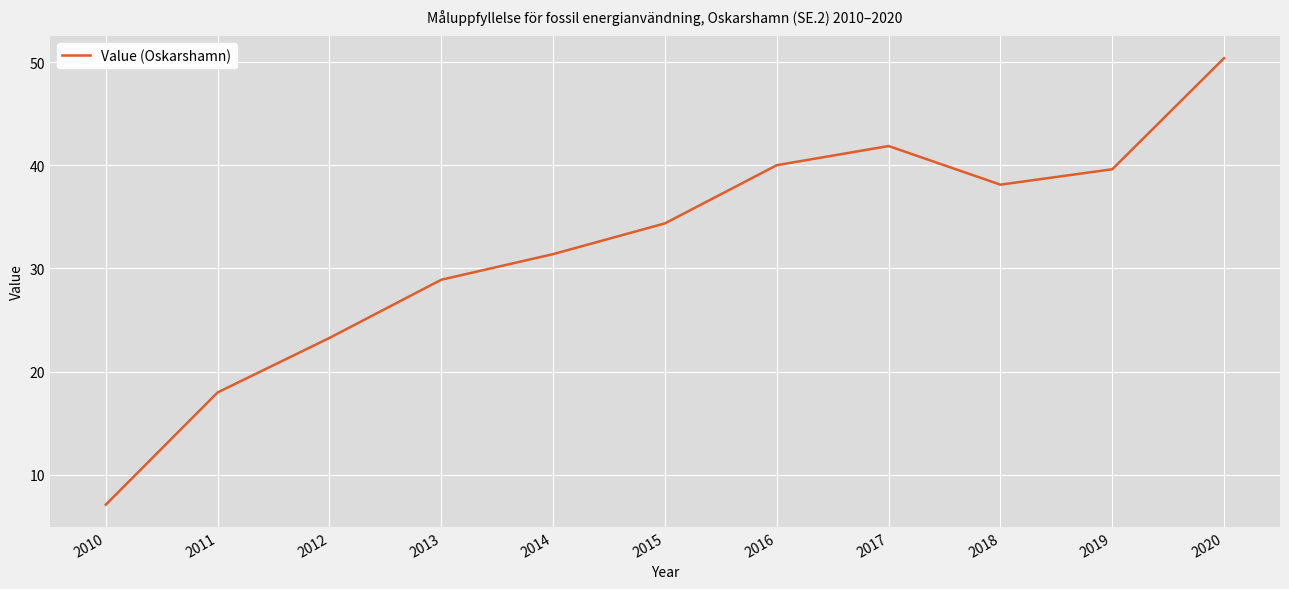

How many values are below 34?

5